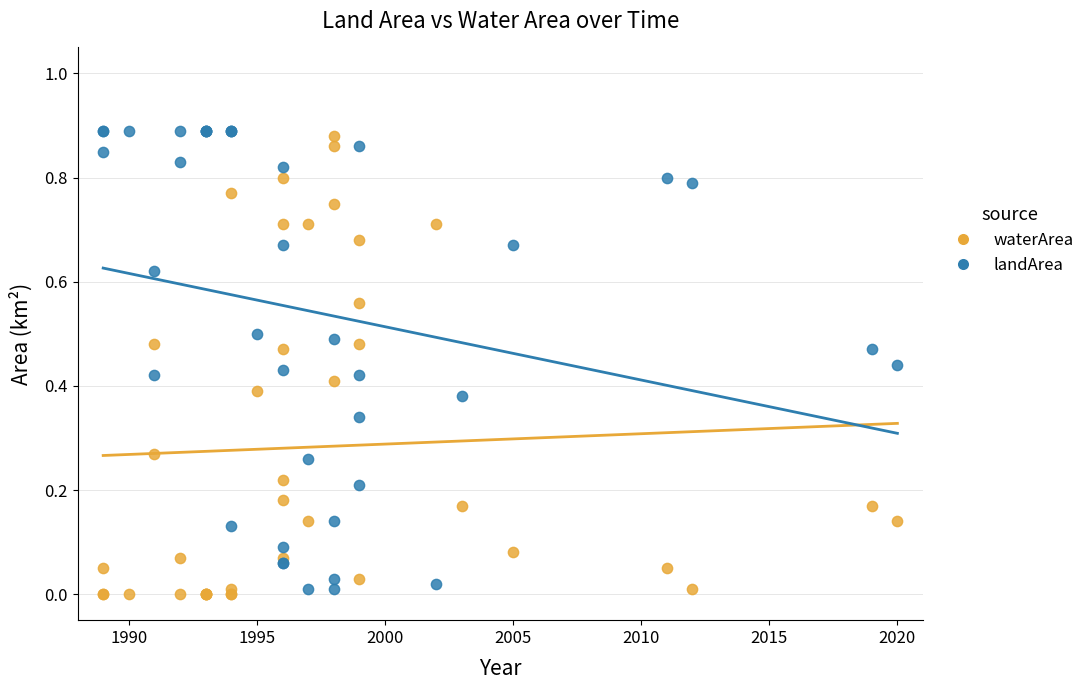

Which series reaches the minimum Y coordinate?

waterArea